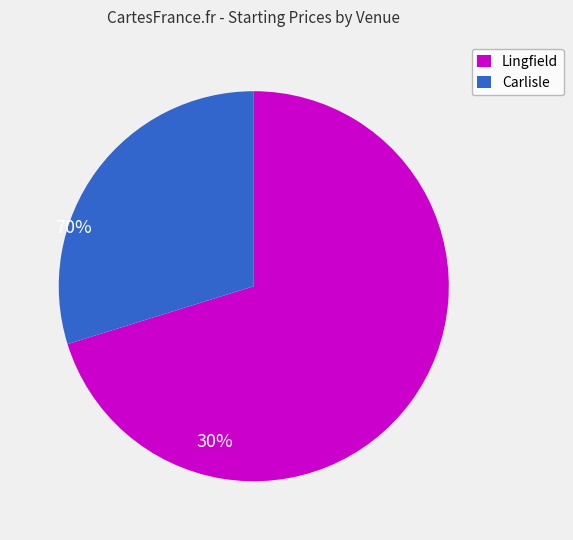

Is the sum of Carlisle and Lingfield greater than half?

Yes